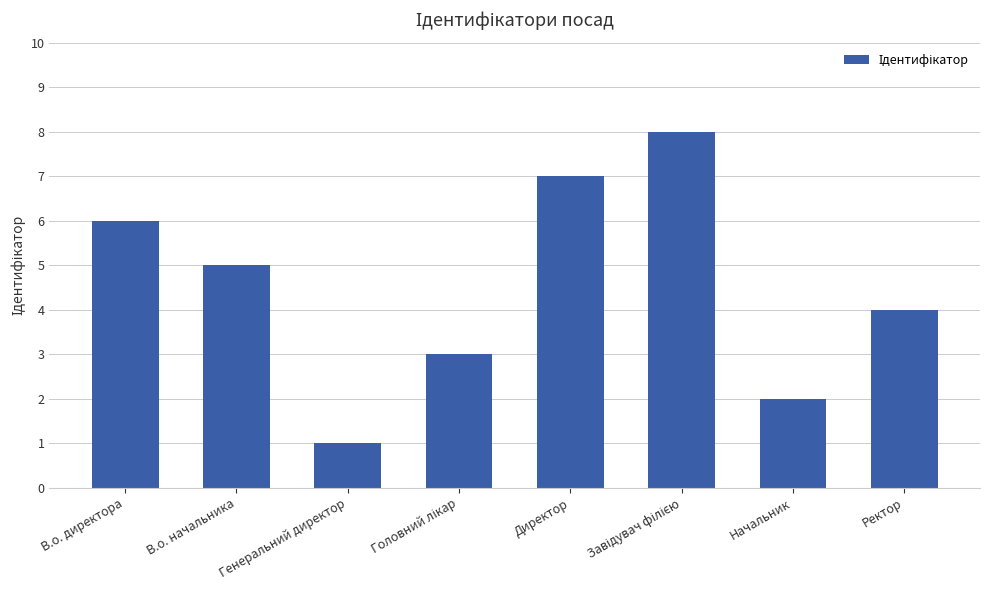

What value does the data have at Директор?

7